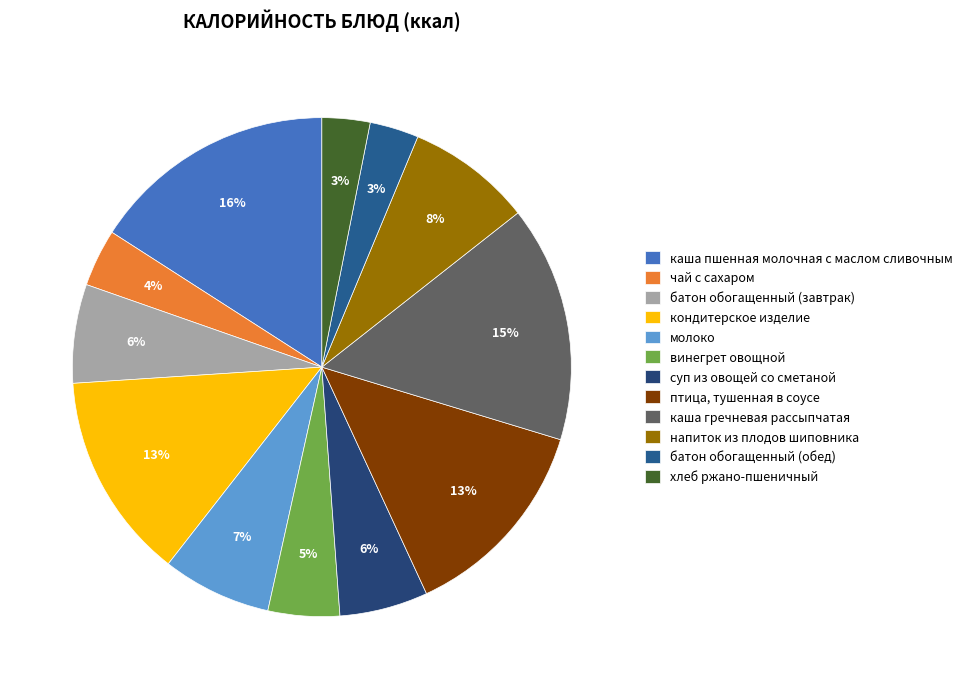

Which category has the biggest portion of the pie?

каша пшенная молочная с маслом сливочным